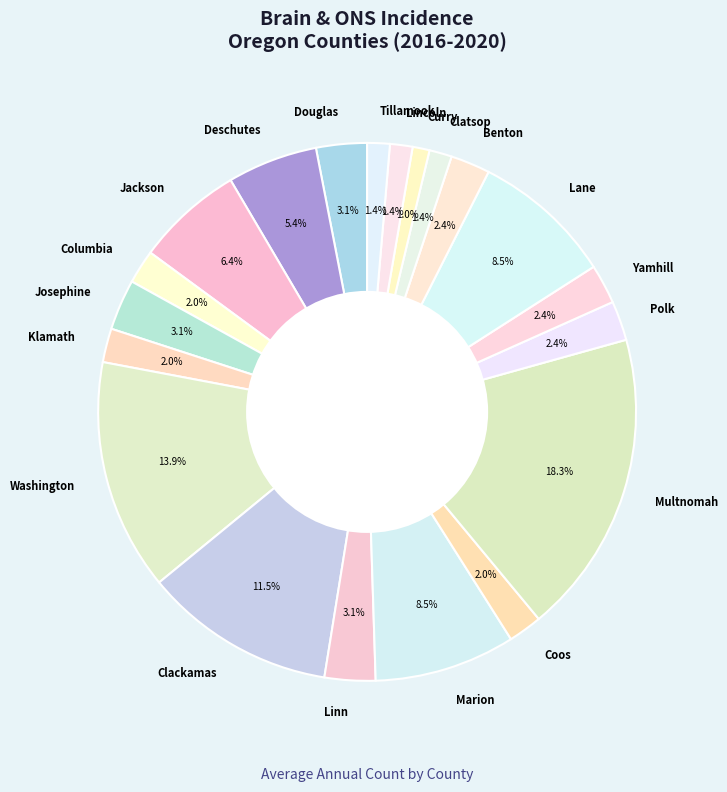

Between Douglas and Deschutes, which is larger?

Deschutes